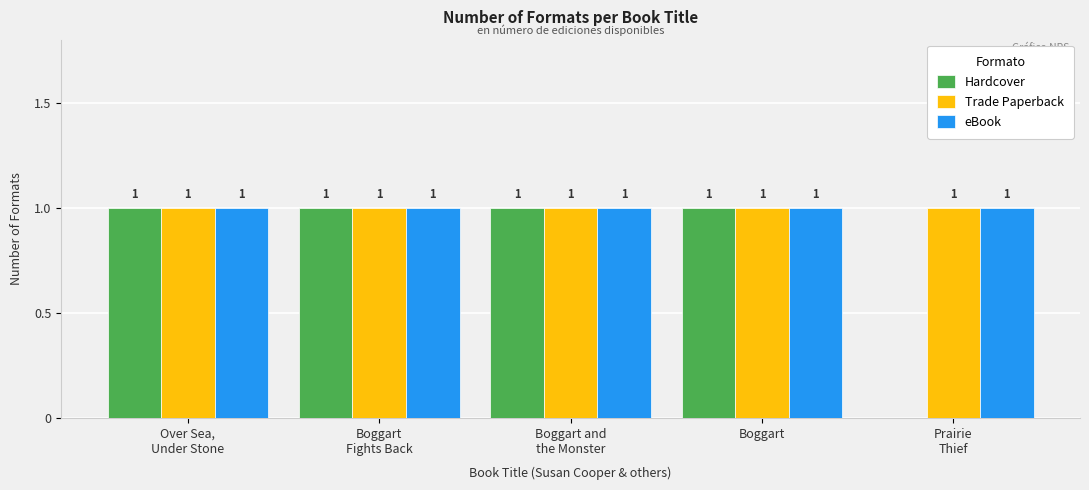

Which series has the widest spread of values?

Hardcover